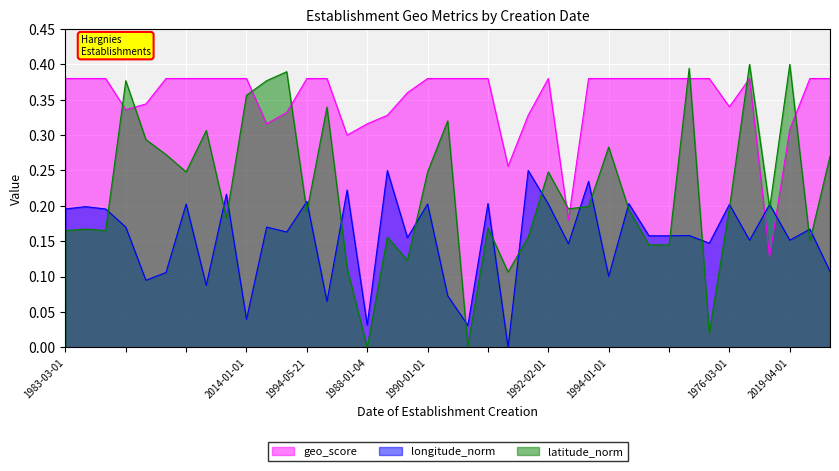

Which category has the highest value in the longitude series?

1988-01-16